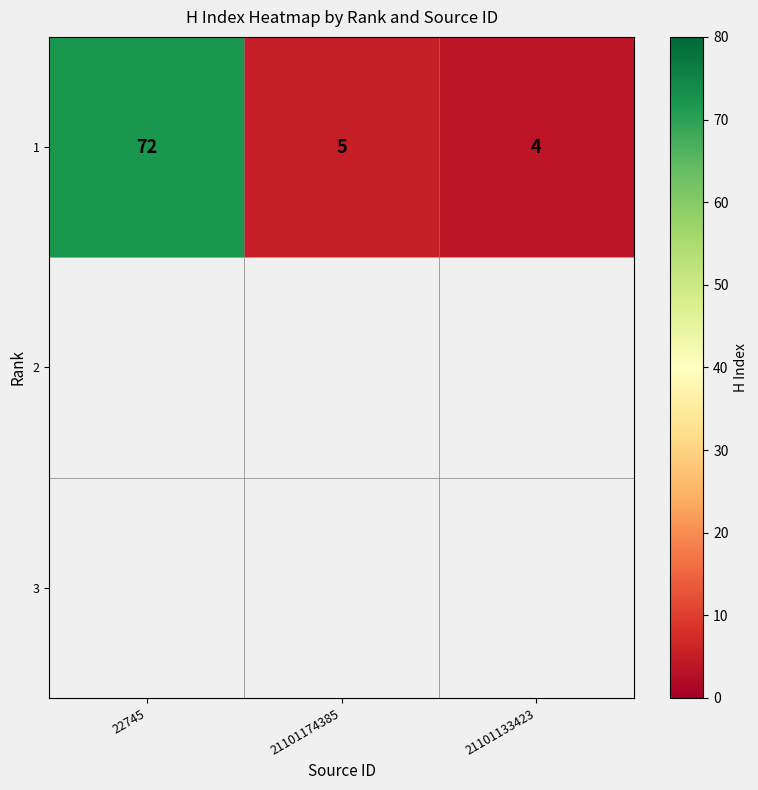

How many data points are less than 5?

1